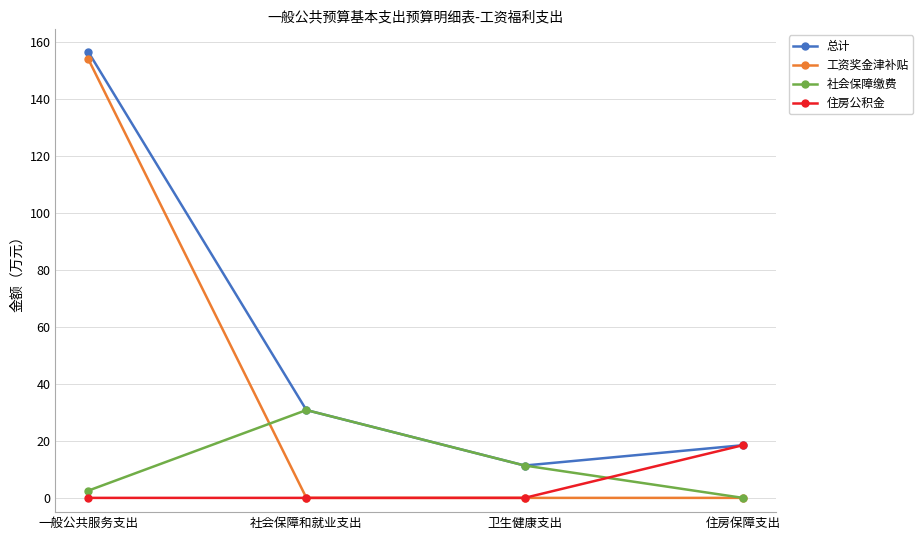

Where do 社会保障缴费 and 工资奖金津补贴 first cross each other?

一般公共服务支出 and 社会保障和就业支出